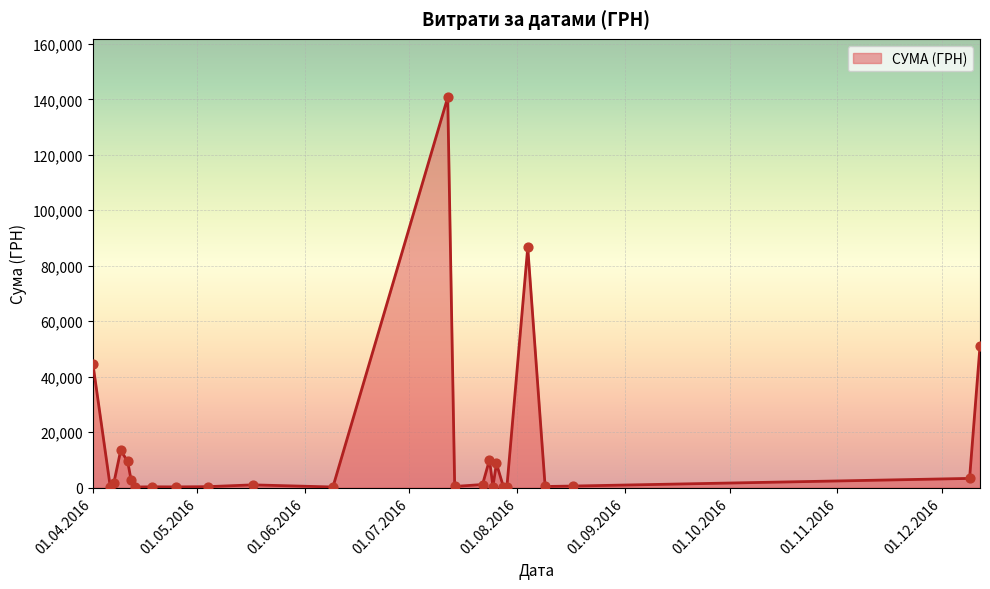

What is the greatest value displayed?

140706.2